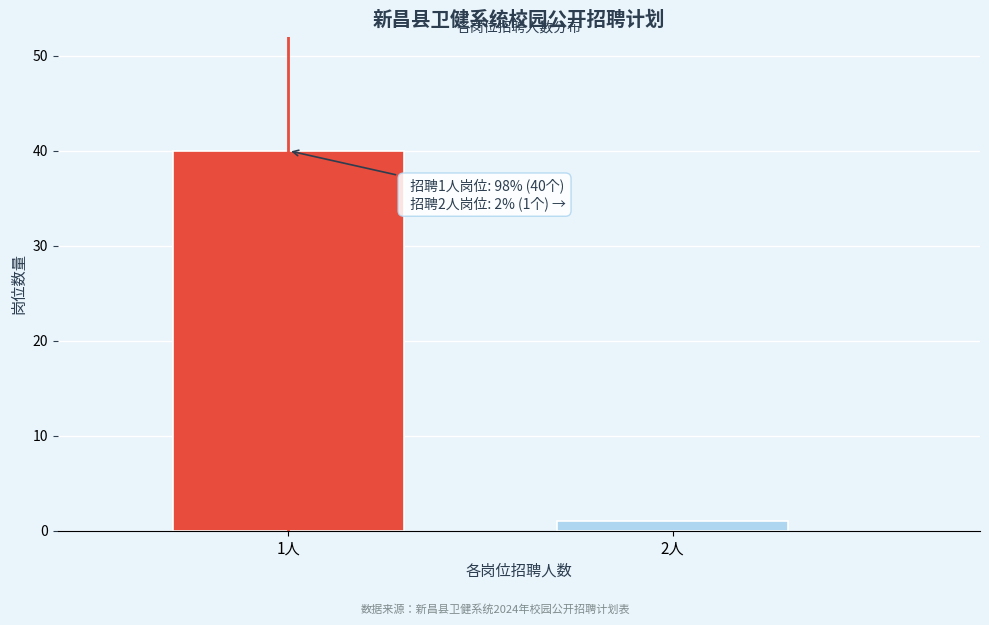

Reading right to left, extract all data points from this chart.

2人=1	1人=40